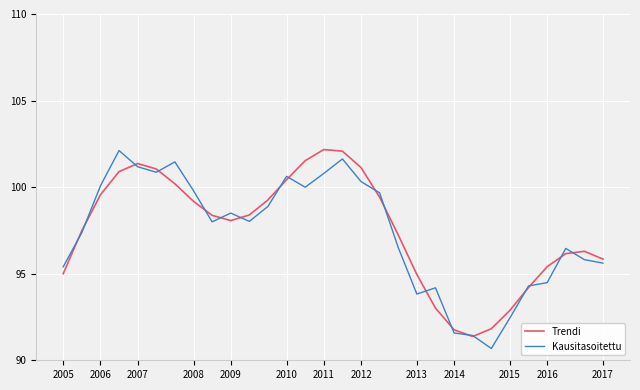

What is the lowest value of the Kausitasoitettu series?

90.7